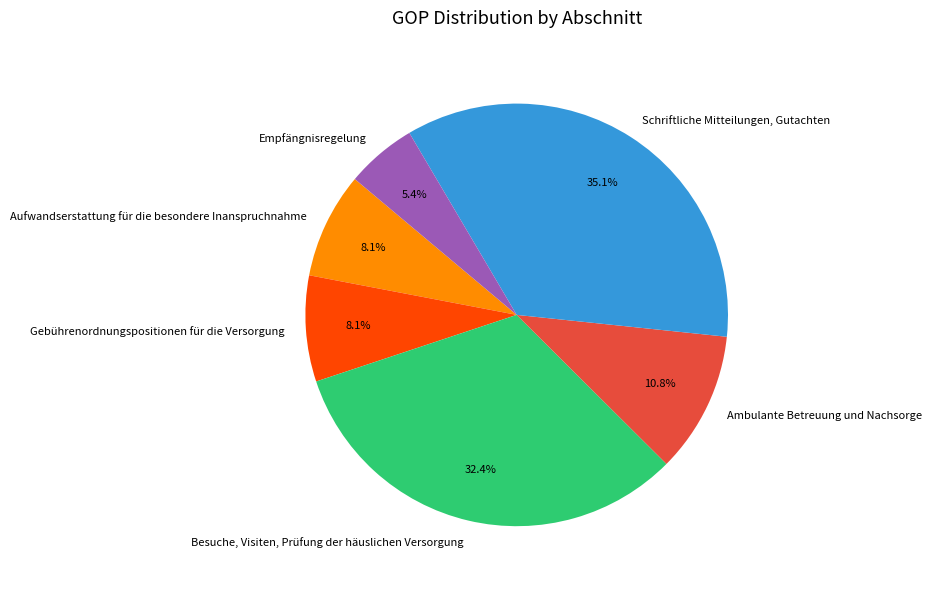

What is the ratio of the value at Besuche, Visiten, Prüfung der häuslichen Versorgung to the value at Empfängnisregelung?

6.0